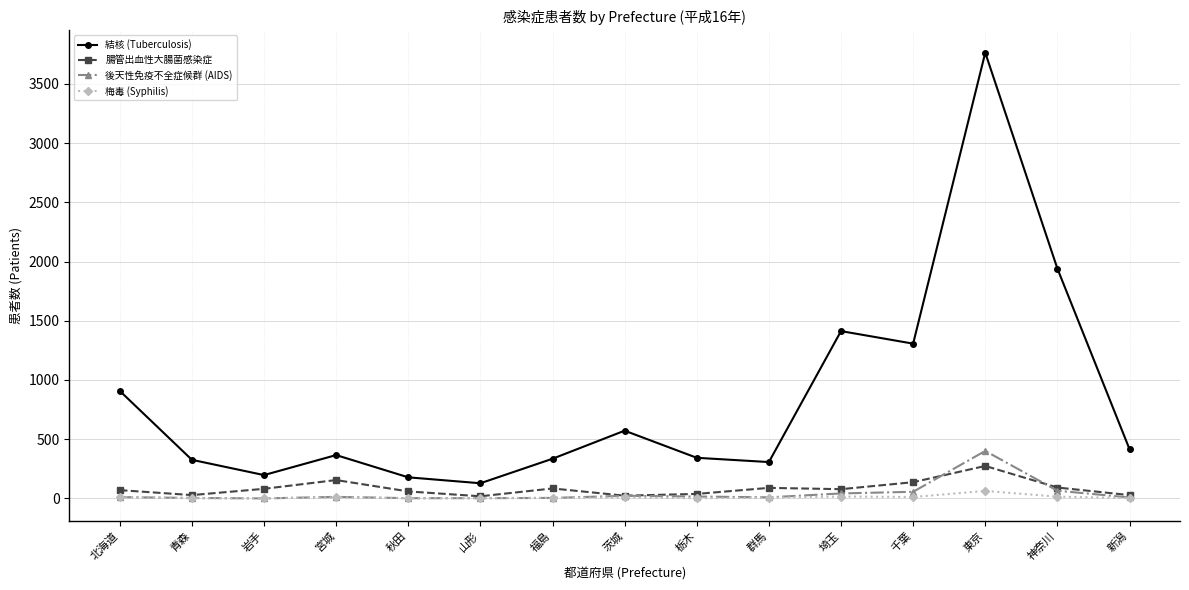

Between 秋田 and 茨城, which series saw the biggest shift?

結核 (Tuberculosis)